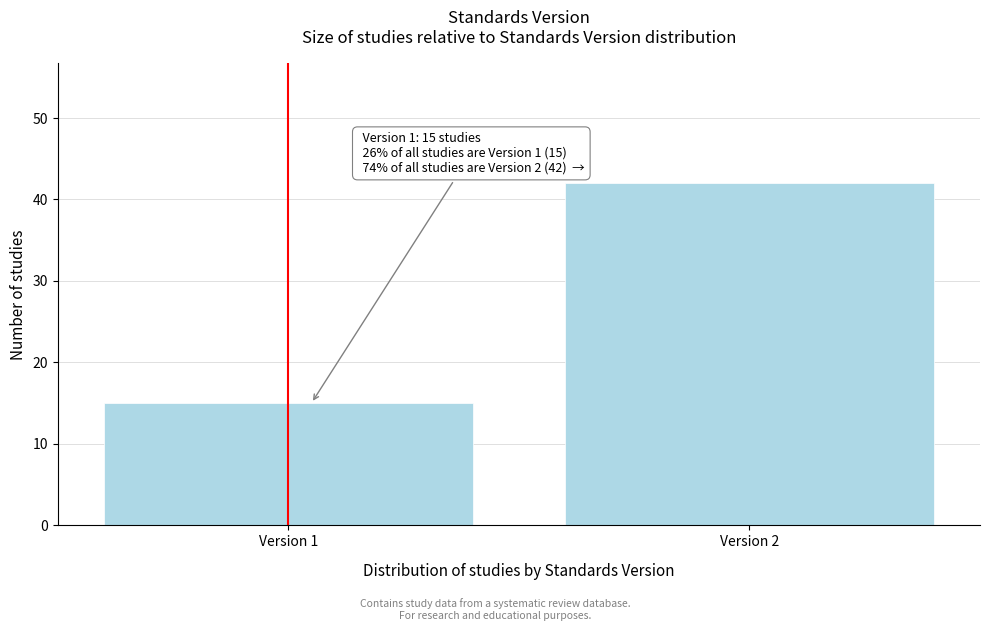

Reading right to left, extract all data points from this chart.

42	15